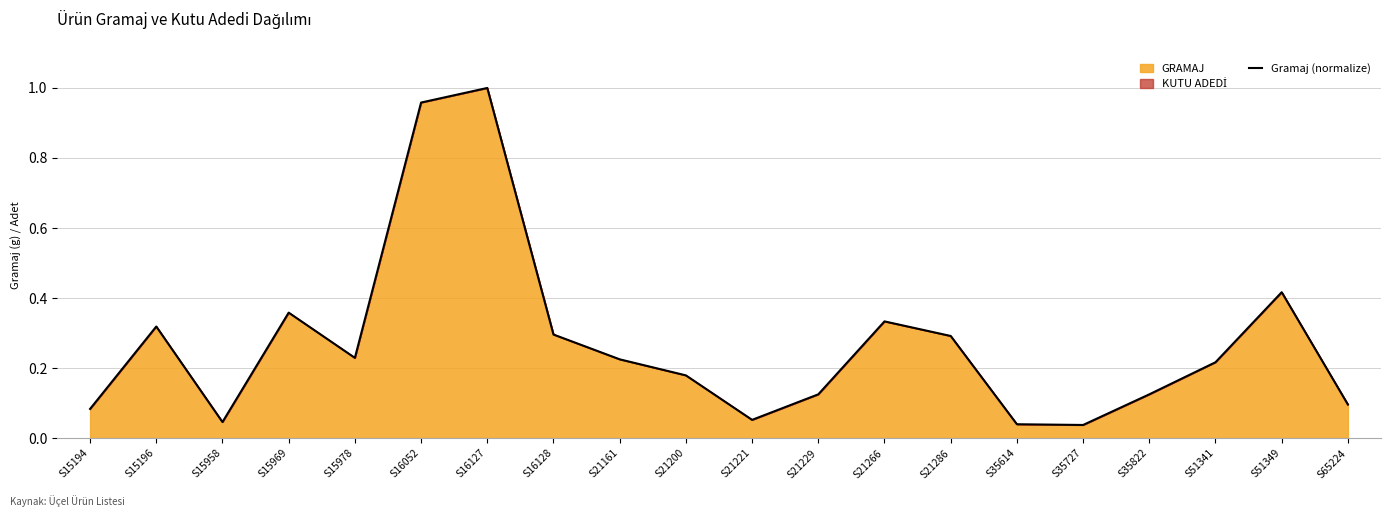

What is the sum of all values?

5.4